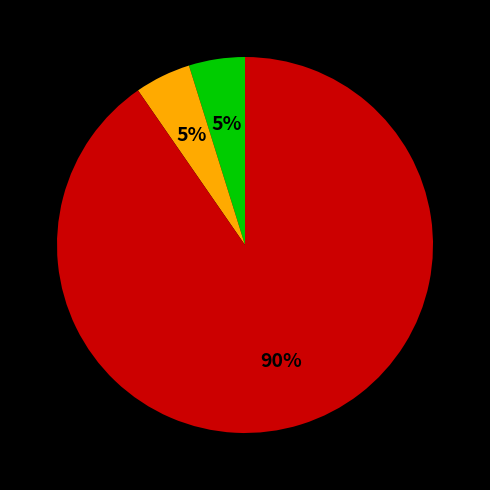

Count the number of slices in the pie.

3